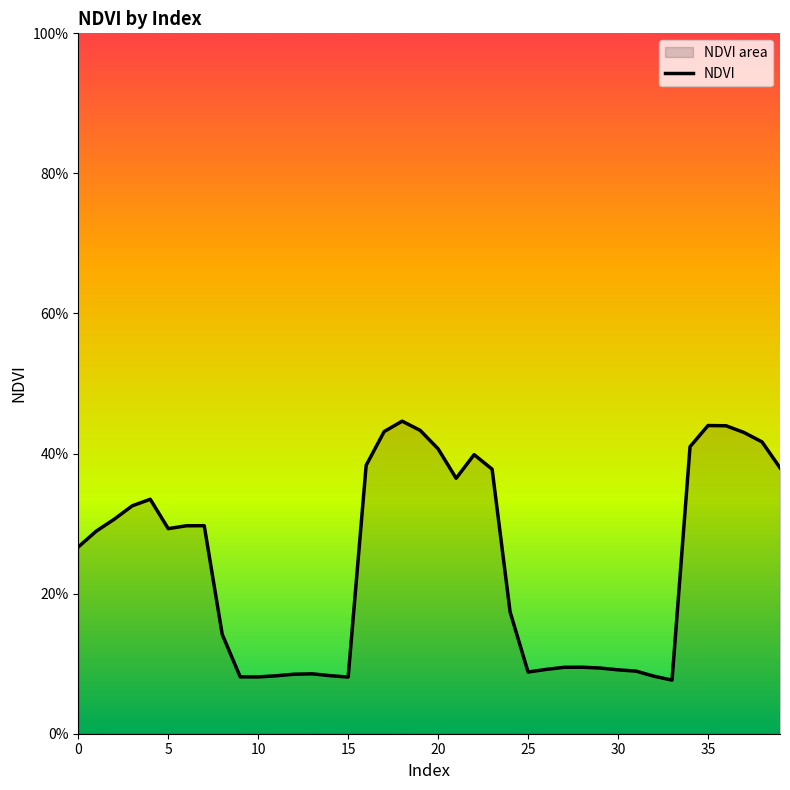

How many points are lower than both their immediate neighbors (excluding endpoints)?

6